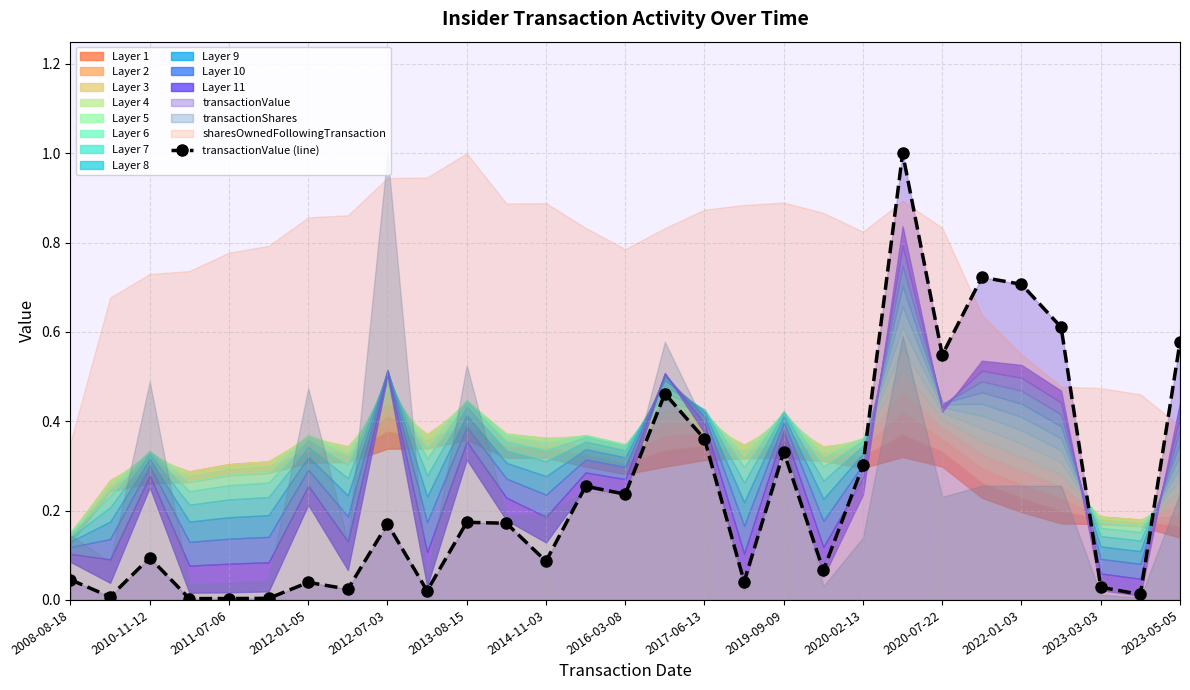

True or false: transactionValue (line) has more than 2 interior local peaks.

True